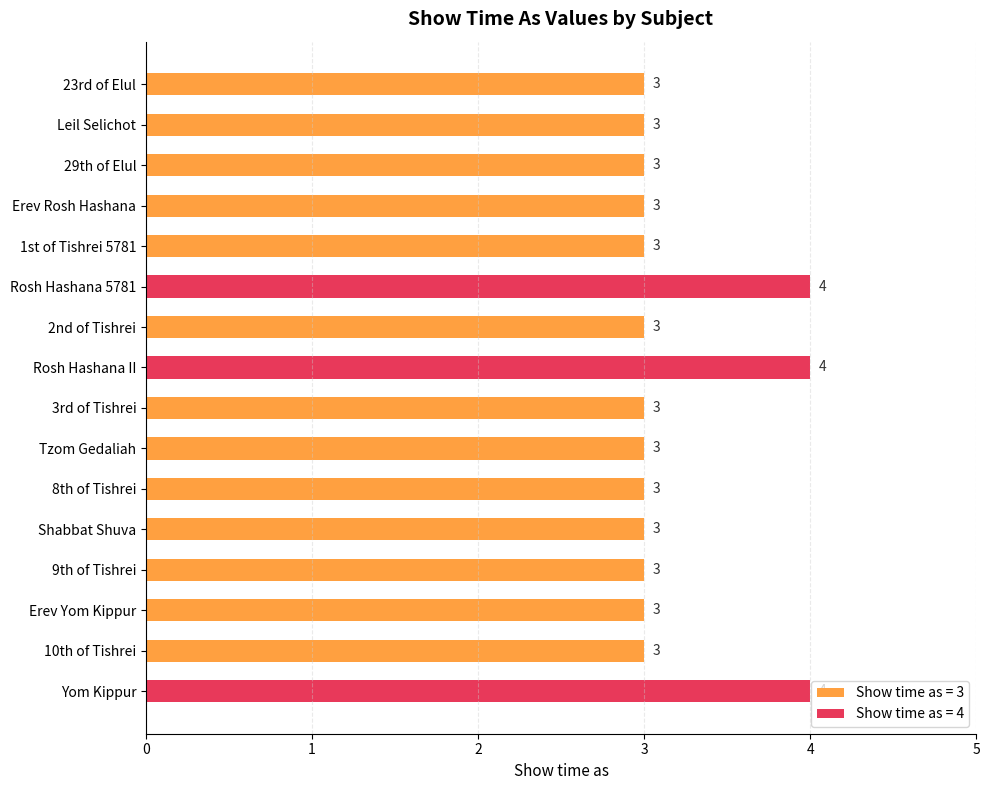

The value at 1st of Tishrei 5781 is 3. True or false?

True